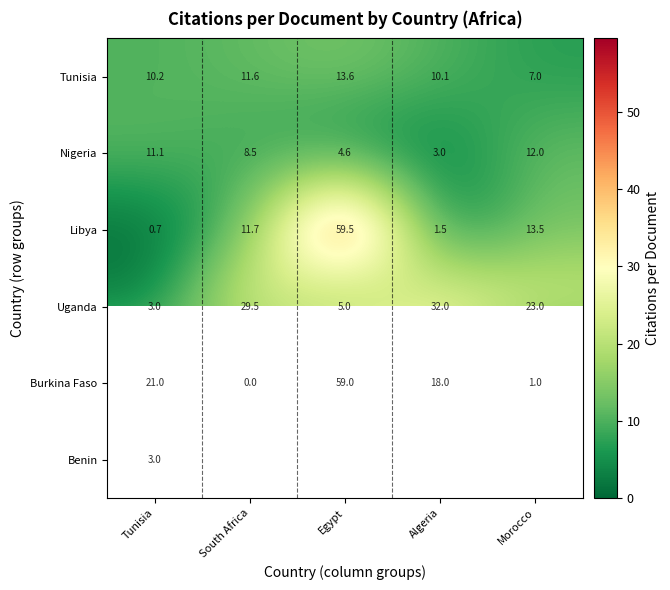

True or false: Libya has a value of 1.0 at Tunisia.

False